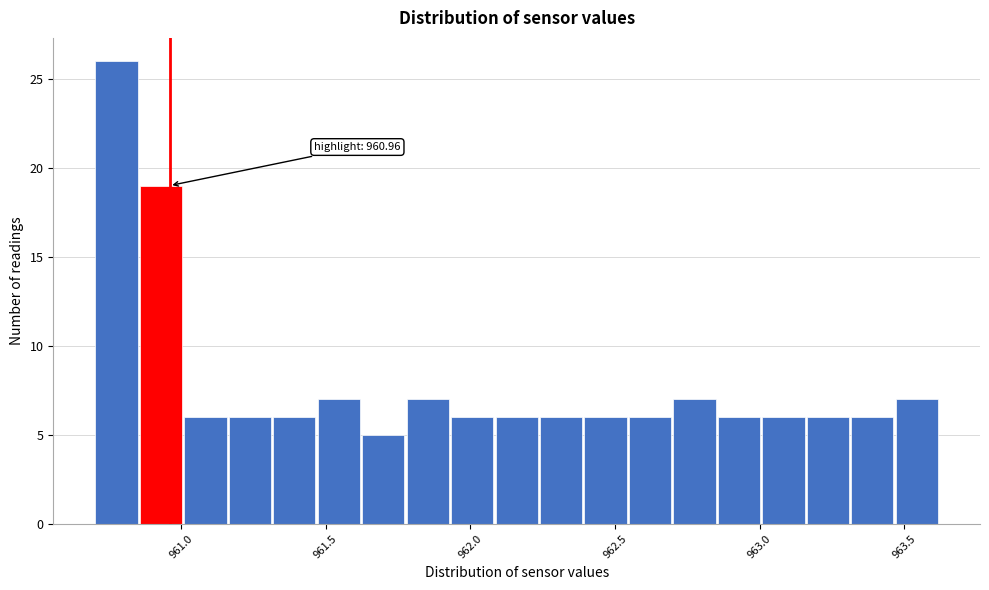

Around what value on the x-axis is the tallest bar? Give the approximate position of its centre, as read against the axis.

960.80